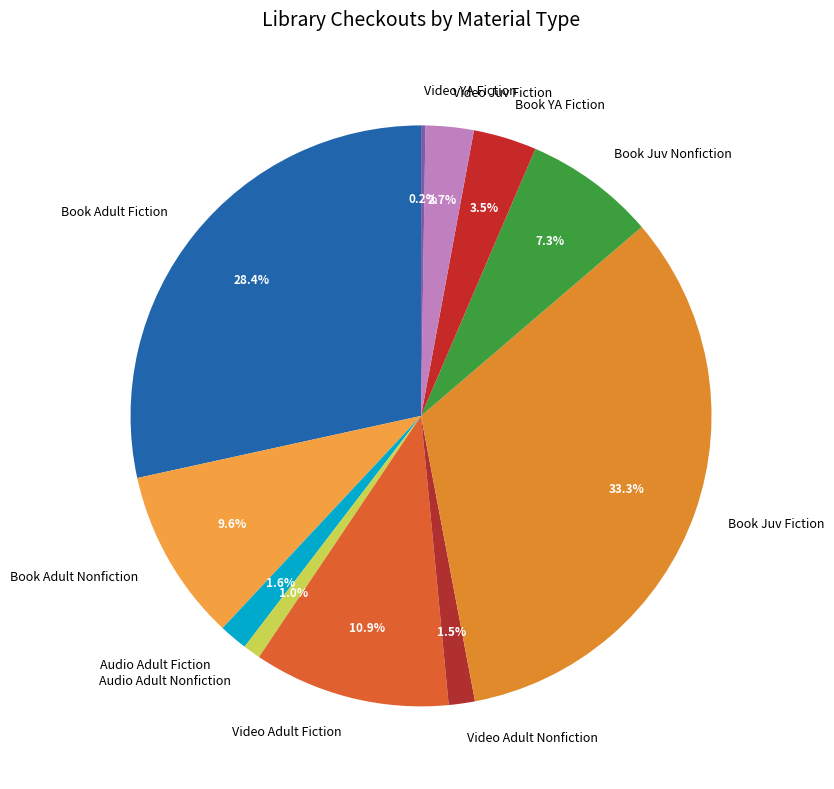

Combined, what portion of the pie is Video Adult Fiction and Book Juv Fiction?

44.2%